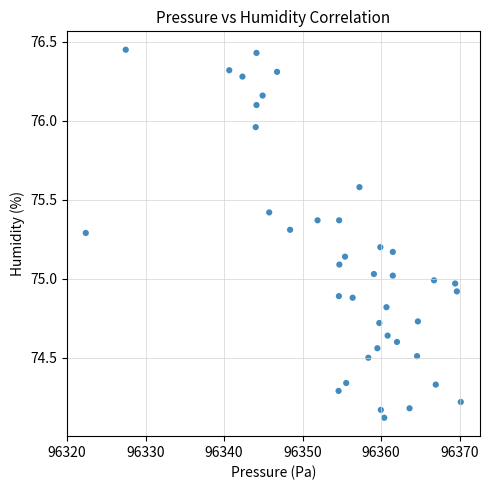

What is the range of Y values (max minus min)?

2.3